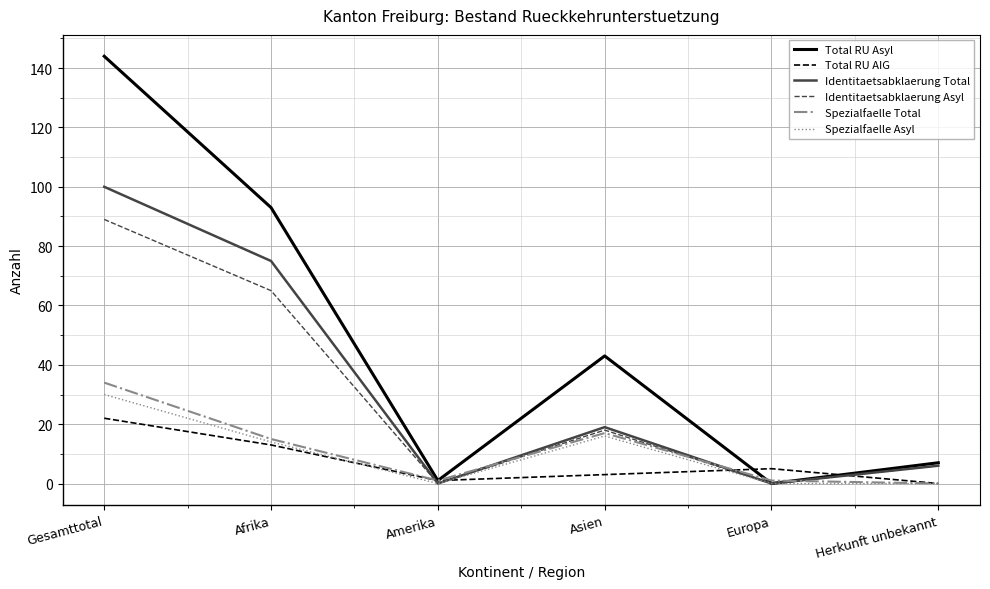

Does the chart have visible grid lines?

Yes